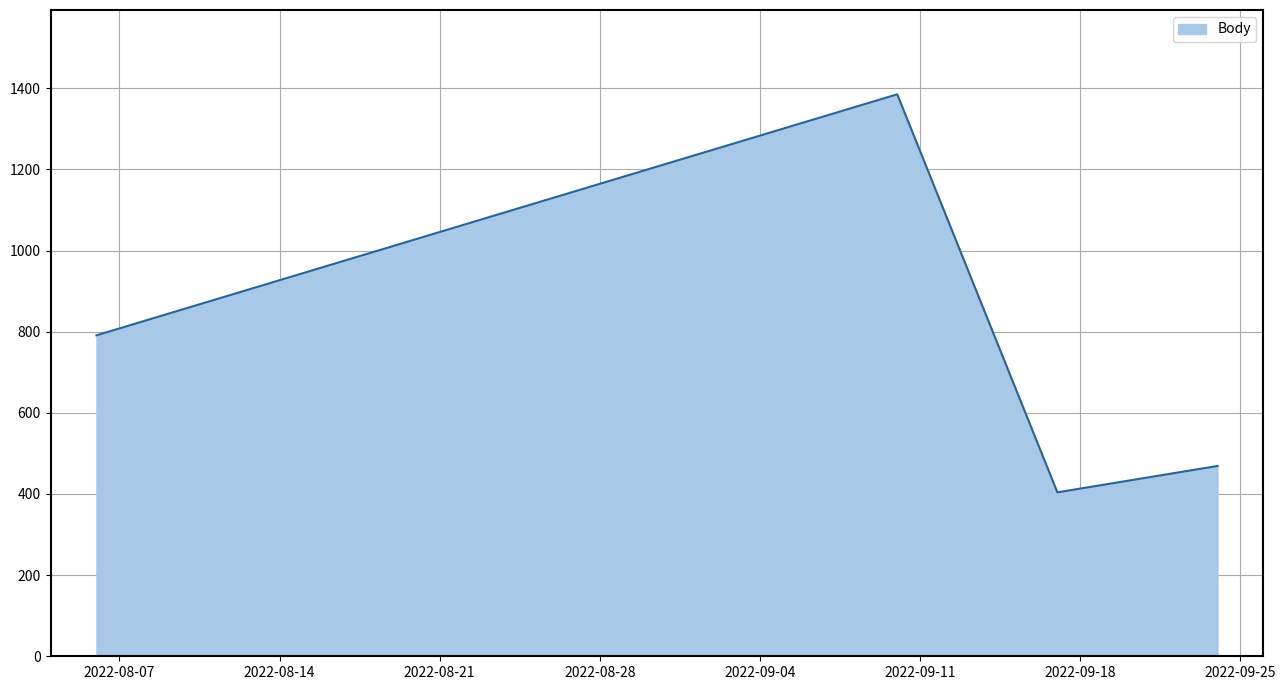

What is the difference between the maximum and second lowest values?

916